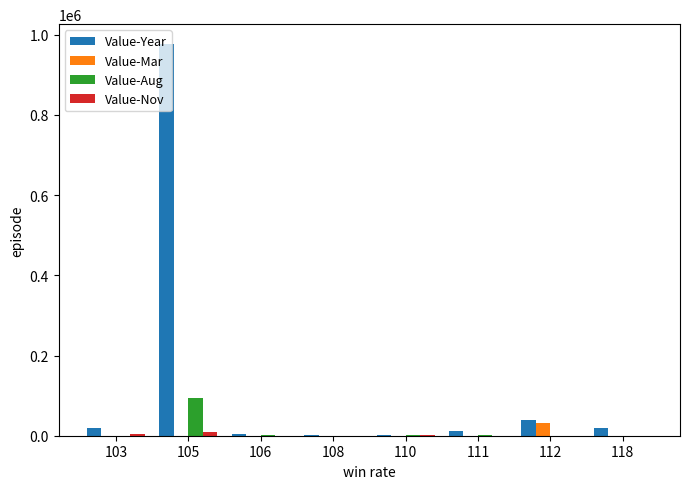

At which category is the sum across all series the highest?

105